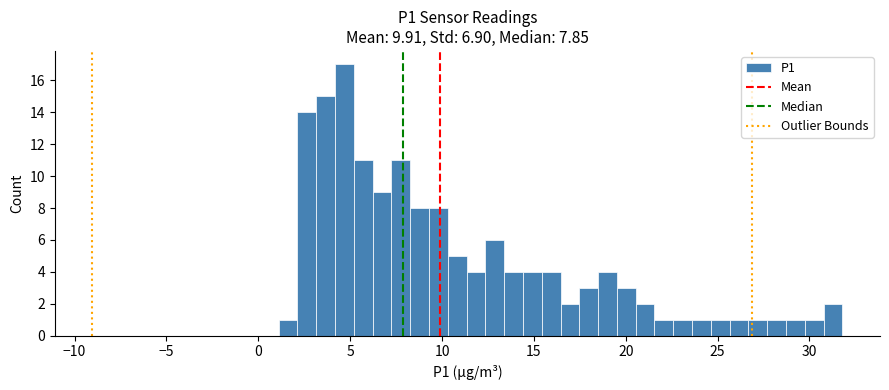

Read against the x-axis, roughly where is the centre of the tallest bar?

4.5